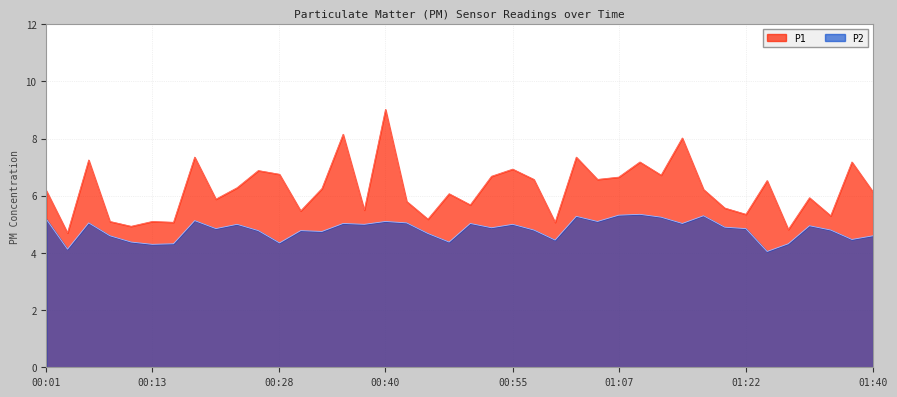

Does the chart display data point markers on the line(s)?

No